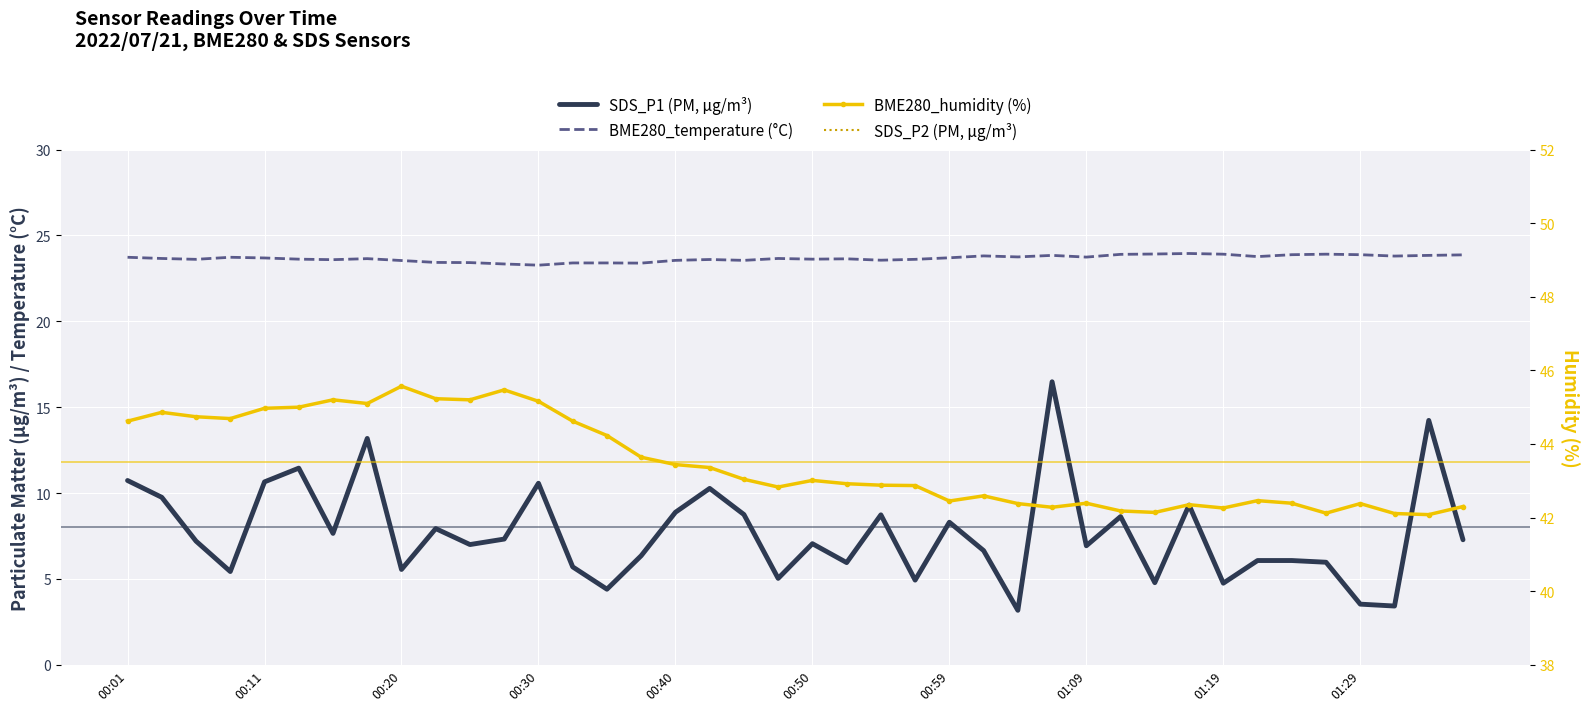

True or false: BME280_temperature (°C) has a value of 8.0 at 00:20.

False